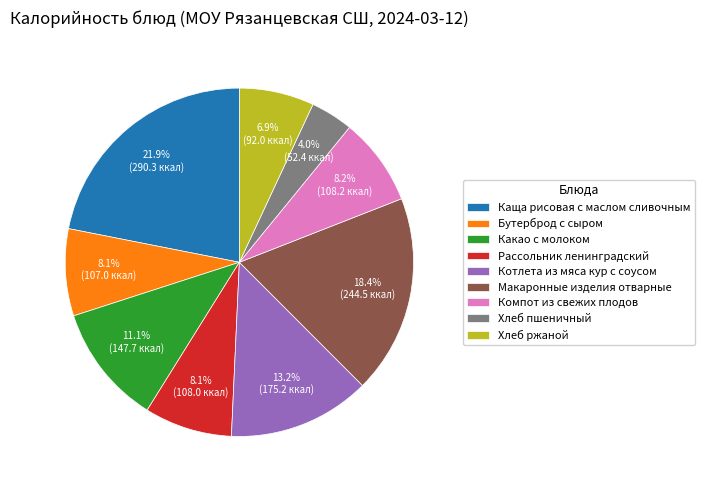

To the nearest percent, what percentage of the pie is Рассольник ленинградский?

8%